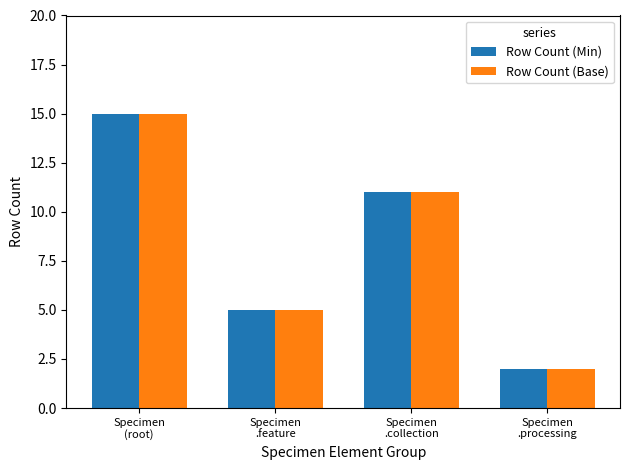

What are all the series names shown in the legend?

Row Count (Min), Row Count (Base)